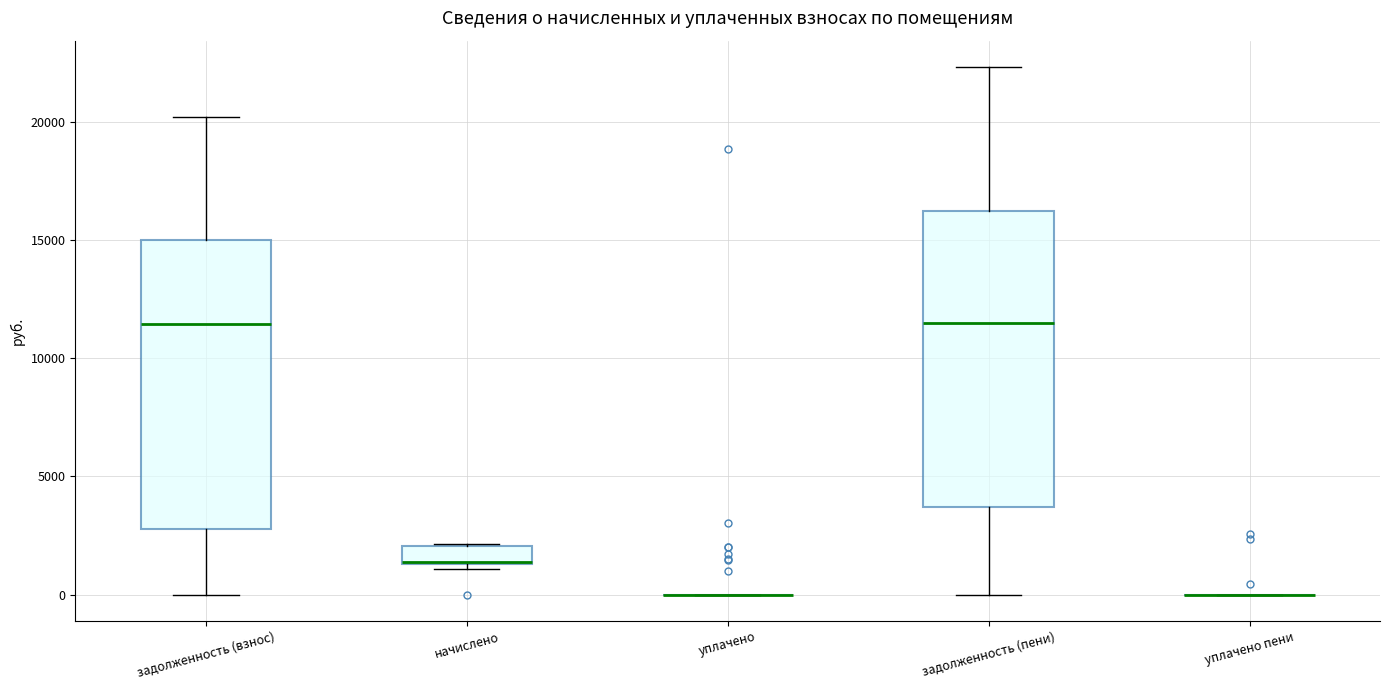

Where does the upper whisker of the box for задолженность (взнос) end on the y-axis? The values are not printed on the chart, so give them approximately, as read against the axis.

20000